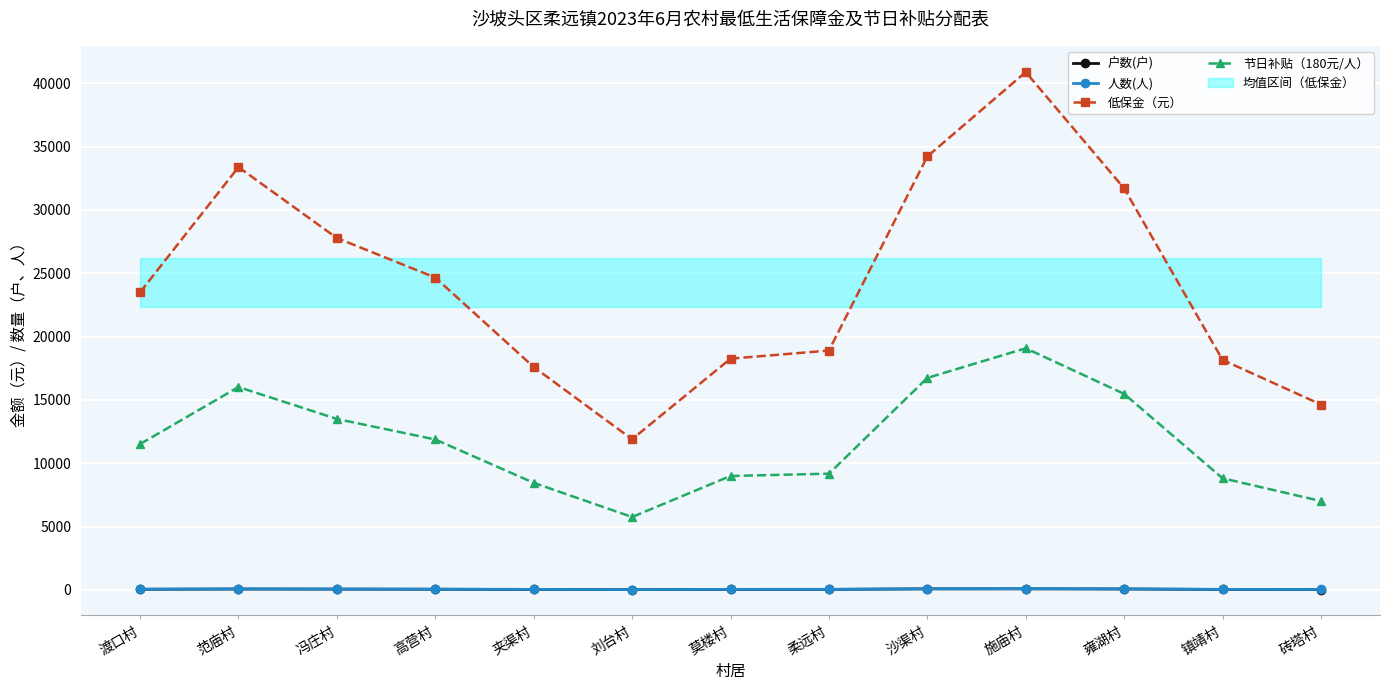

Where is 人数(人) nearest to the value 69?

高营村